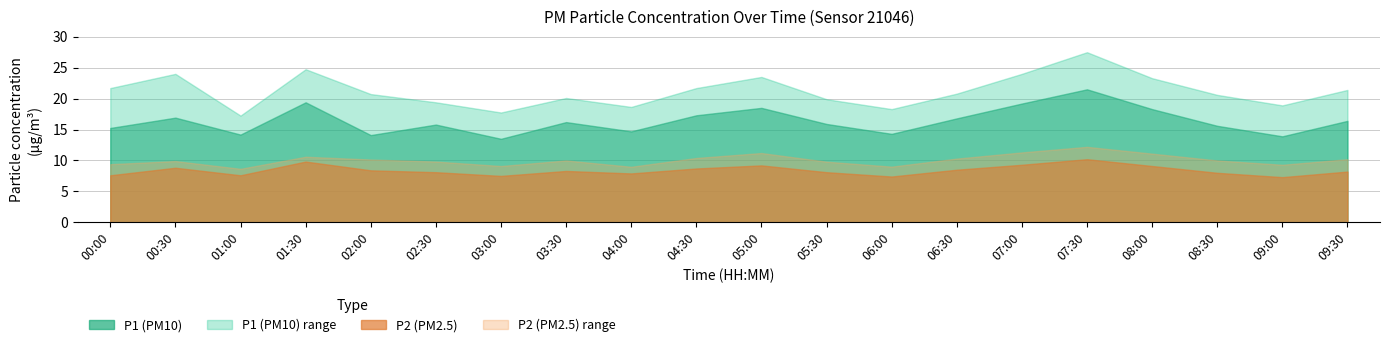

In P2, how many points are lower than both neighbors (excluding endpoints)?

5